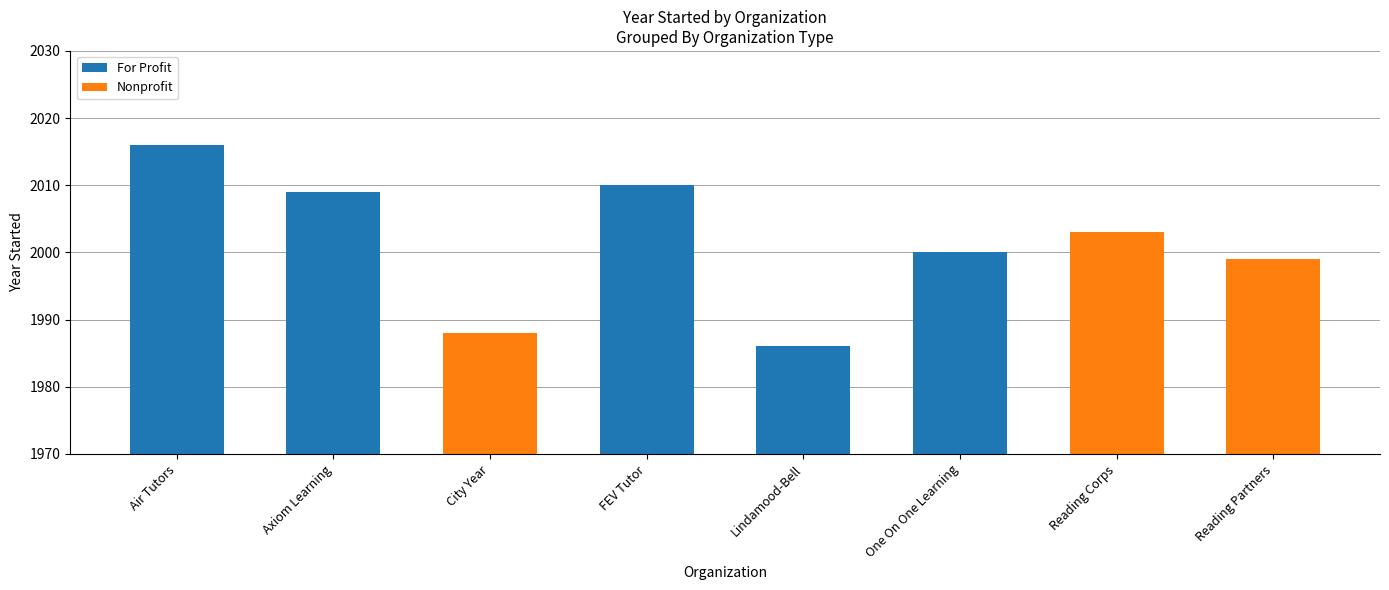

How many data points in Nonprofit are above 0?

3